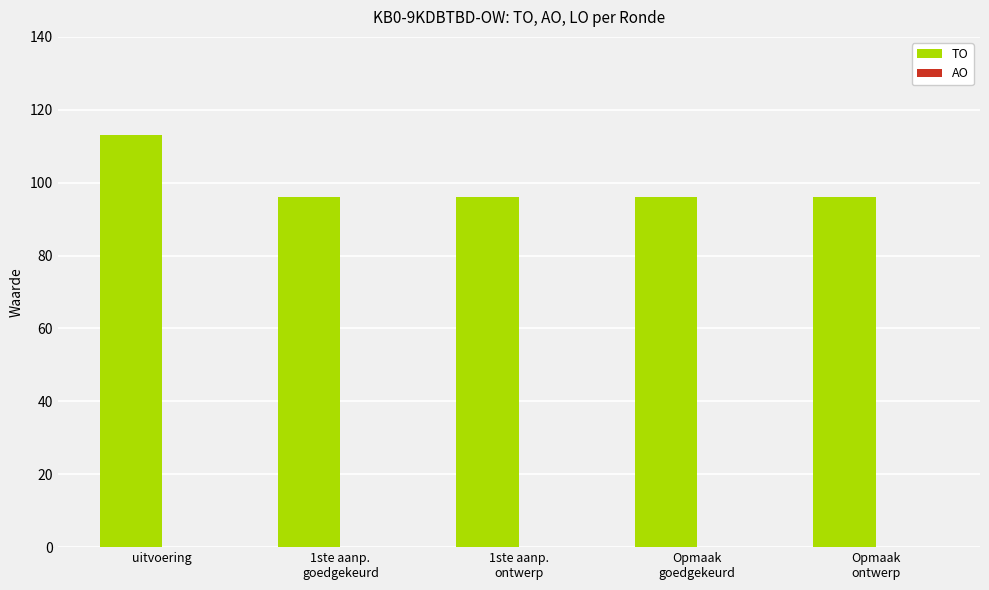

What position from the right is uitvoering?

5